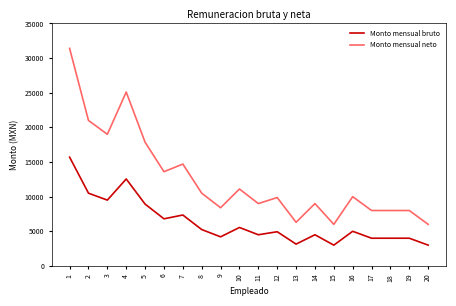

The value of Monto mensual neto at 19 is 8000. True or false?

True